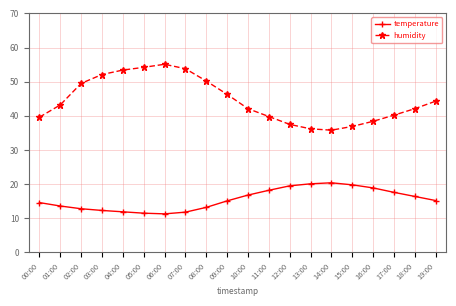

How many lines are shown in the chart?

2